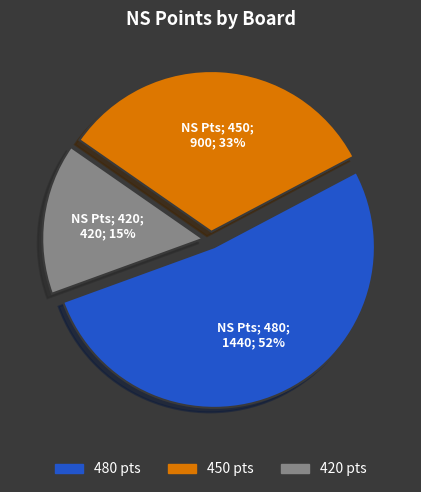

To the nearest percent, what percentage of the pie is 420 pts?

15%